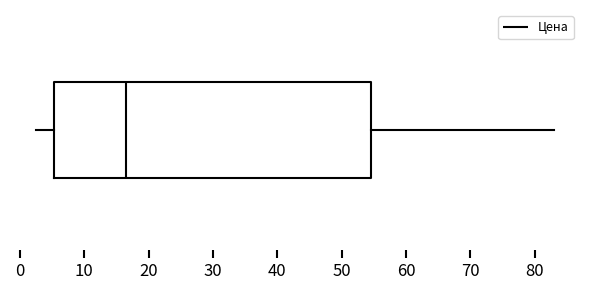

Transcribe this box plot: give where the median line is, the range the box spans, and where the two whiskers end, as read against the x-axis. The values are not printed on the chart, so give them approximately, as read against the axis.

median 17, box 5 to 55, whiskers 3 to 83